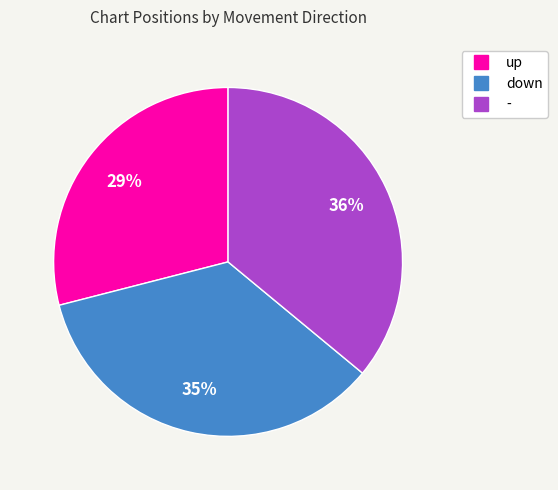

Rank the categories by value from highest to lowest.

-, down, up